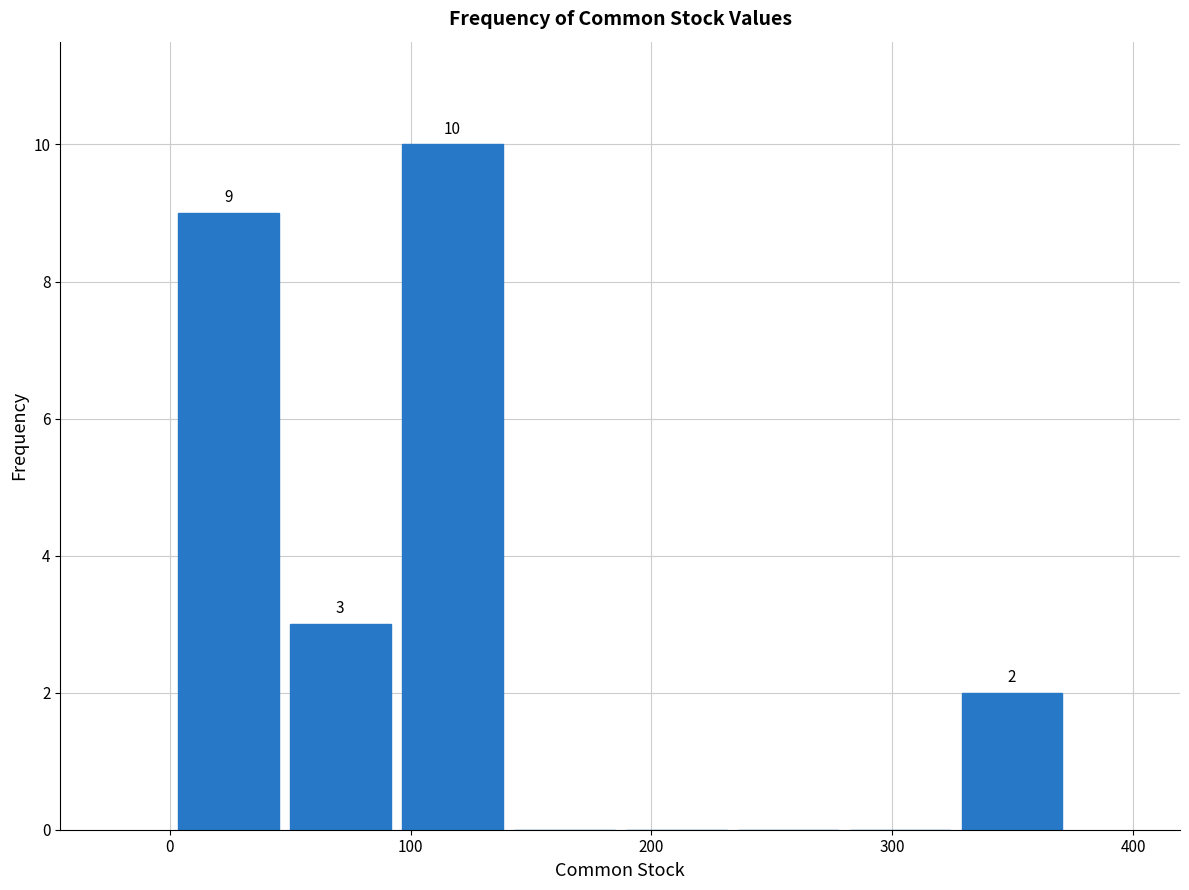

Which range on the x-axis has the tallest bar?

90 to 140